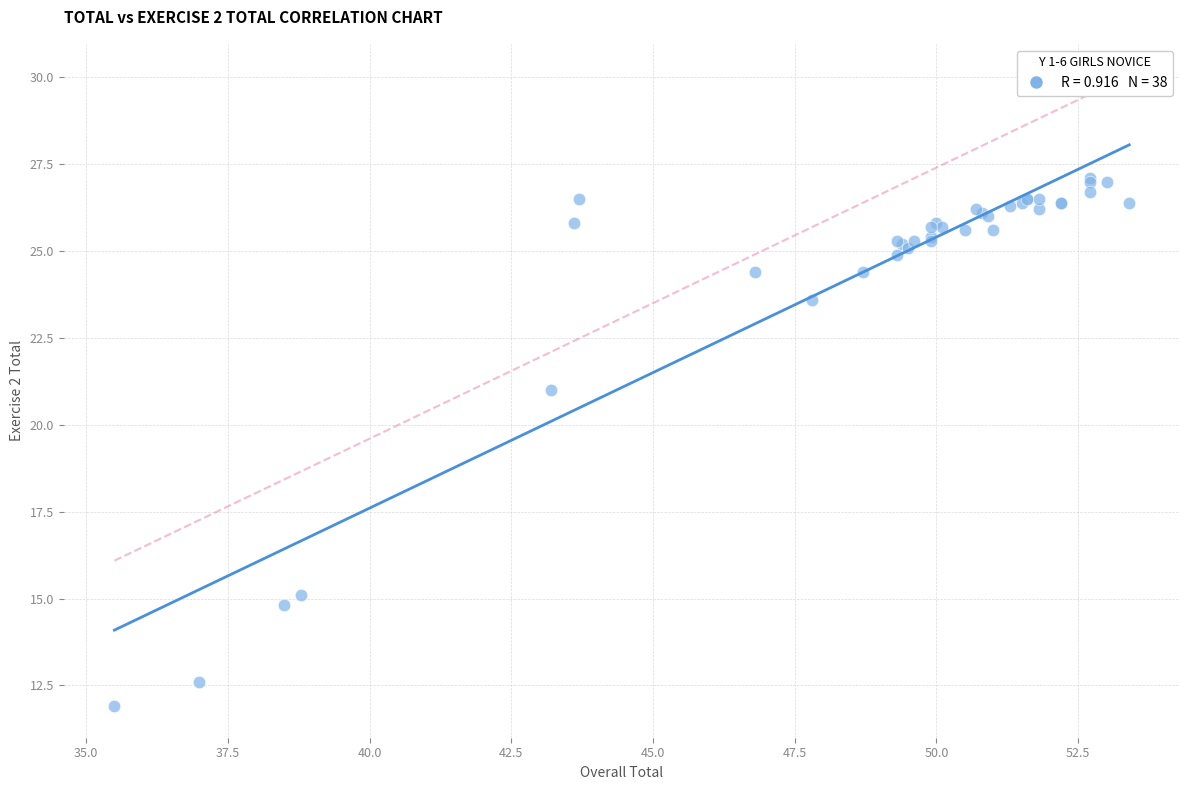

What Y value in the scatter plot is closest to 19?

21.0